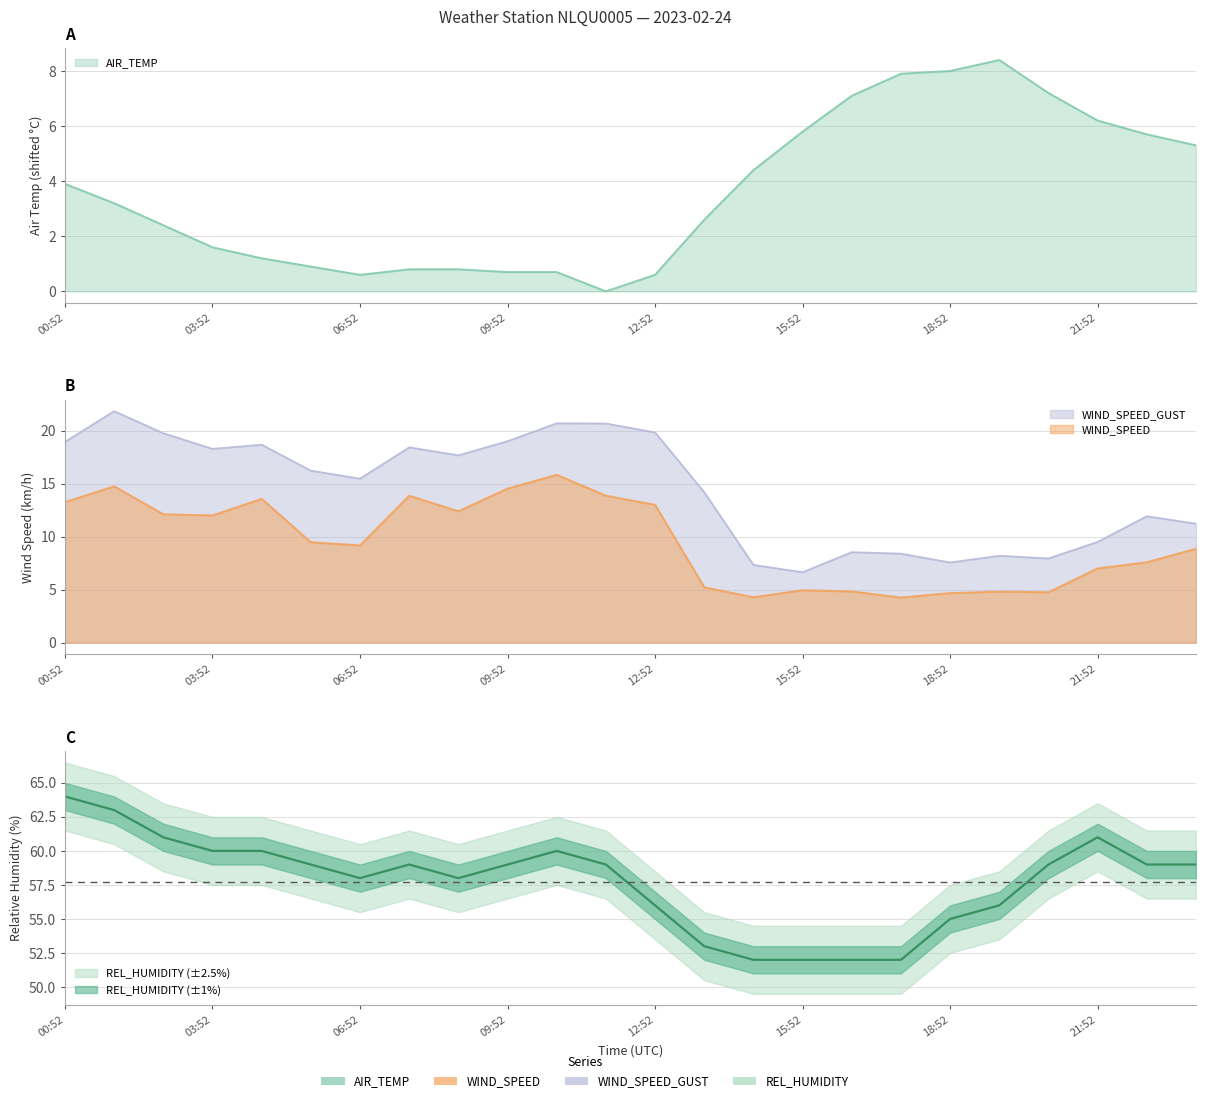

True or false: WIND_SPEED and WIND_SPEED_GUST cross at least once.

False